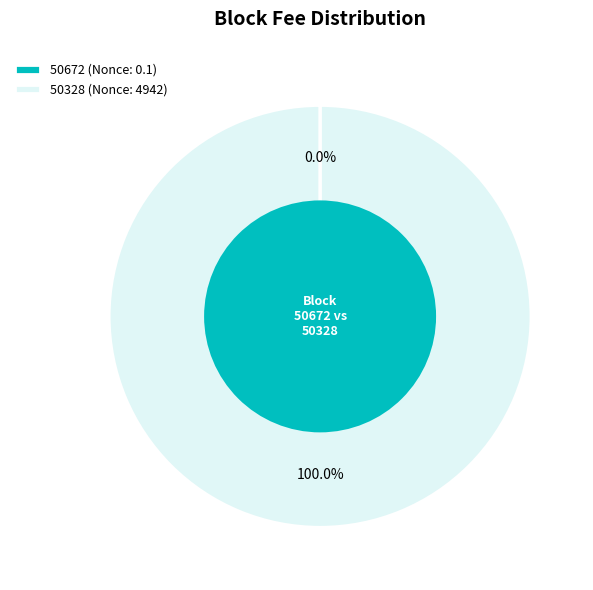

Is it true that 50328 is 86% of the pie?

False